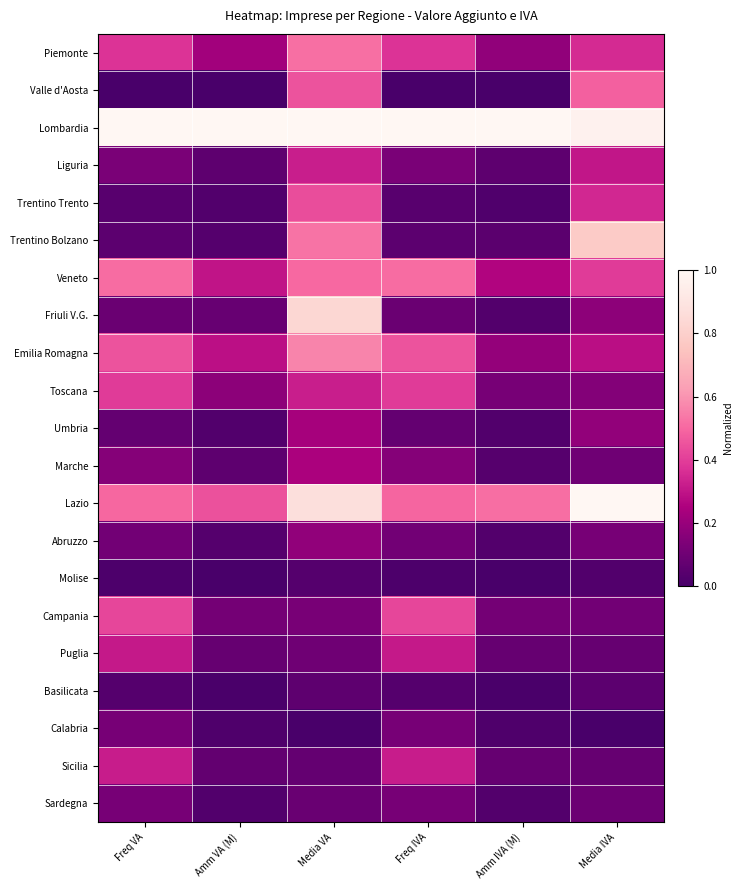

Count the number of data series in this chart.

21